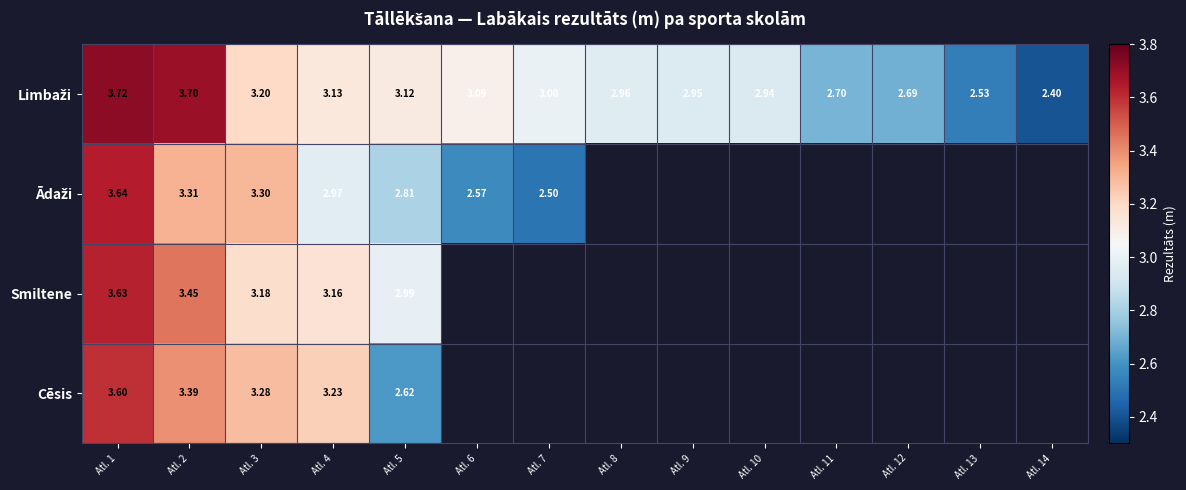

How many series are shown in this chart?

4